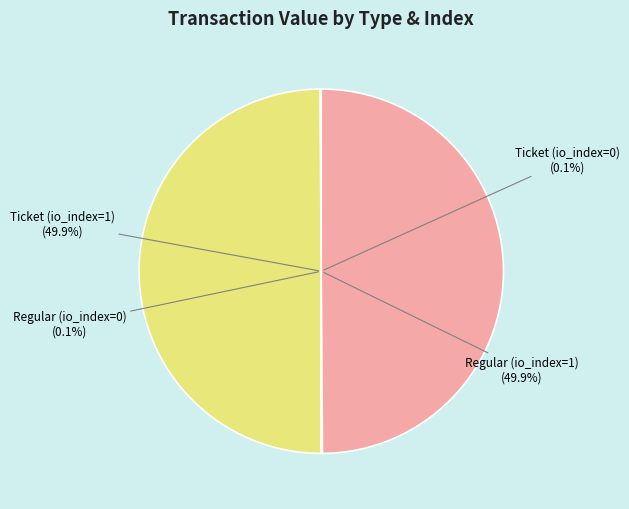

How many slices are in this pie chart?

4